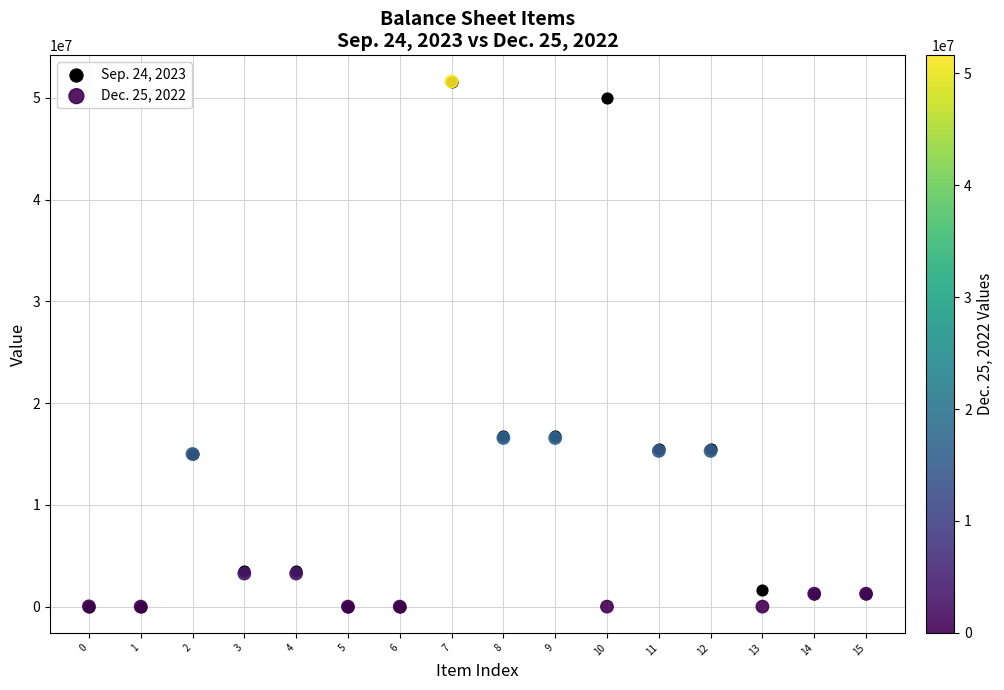

What are all the series names shown in the legend?

Sep. 24, 2023, Dec. 25, 2022